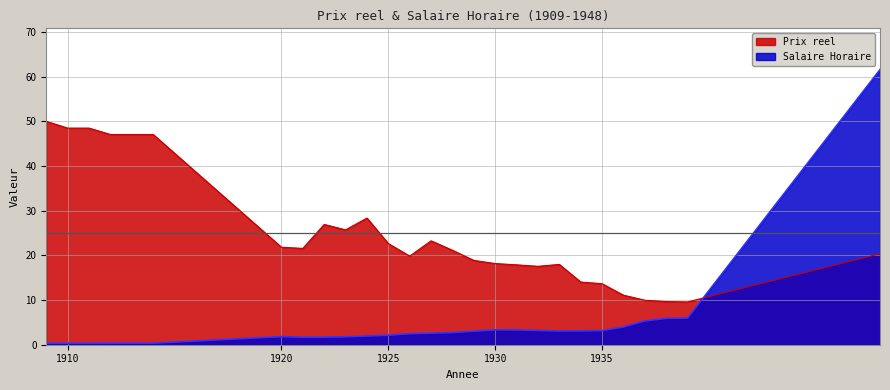

Where is the first local maximum for Prix reel?

1922